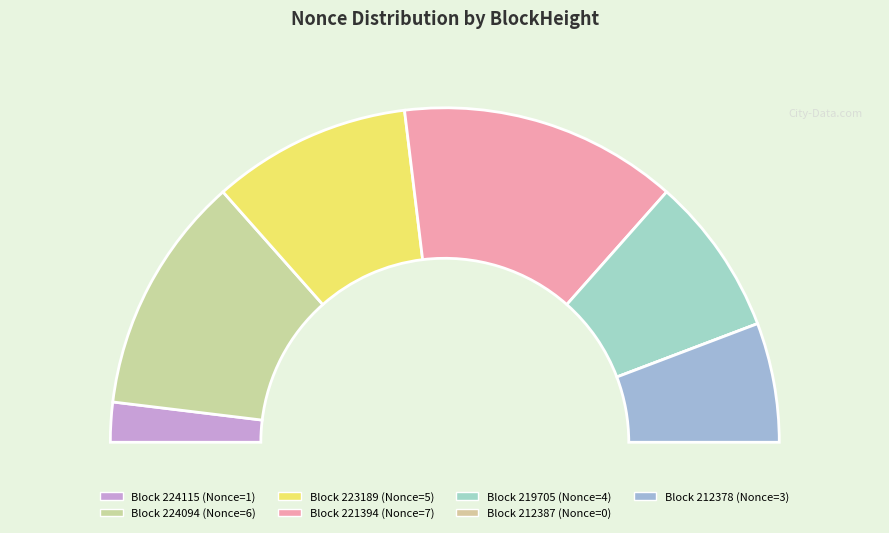

Rank the categories by value from highest to lowest.

221394, 224094, 223189, 219705, 212378, 224115, 212387